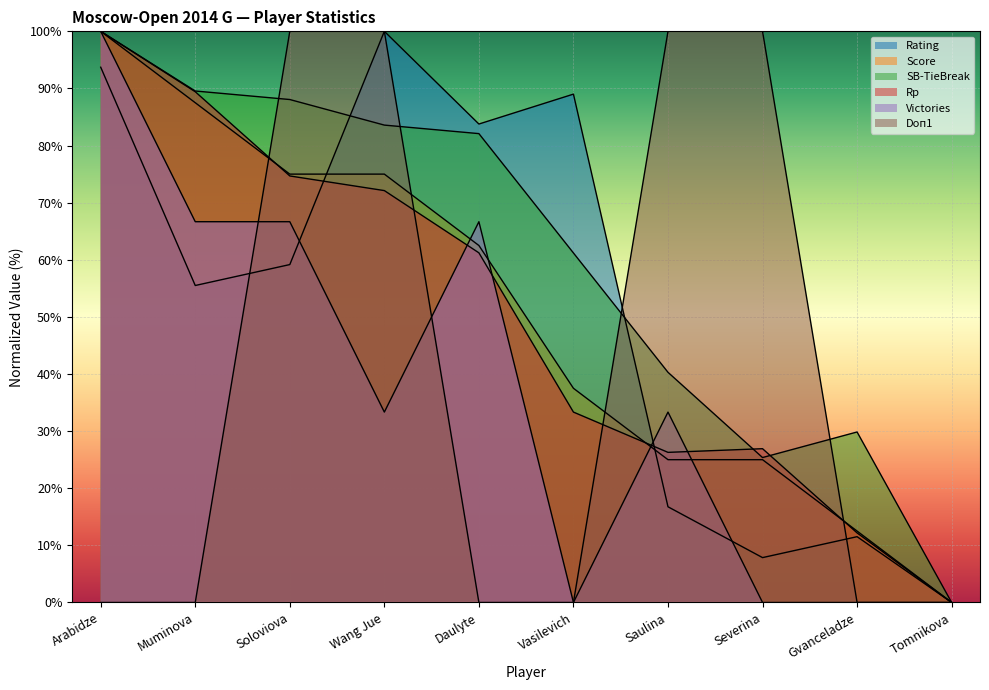

The Victories series shows -39.9 at Vasilevich. True or false?

False